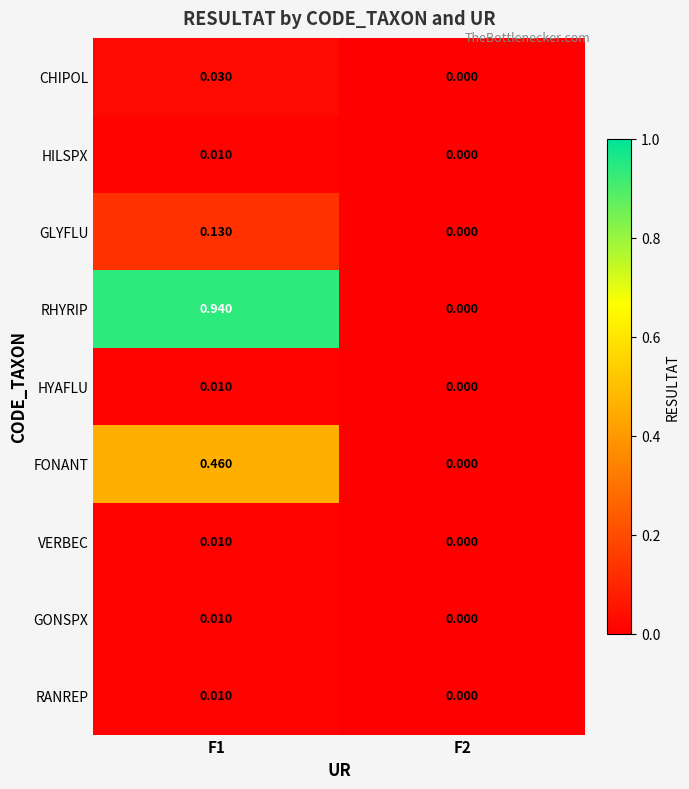

Is the value of HYAFLU at F1 greater than the value of RHYRIP at F2?

Yes